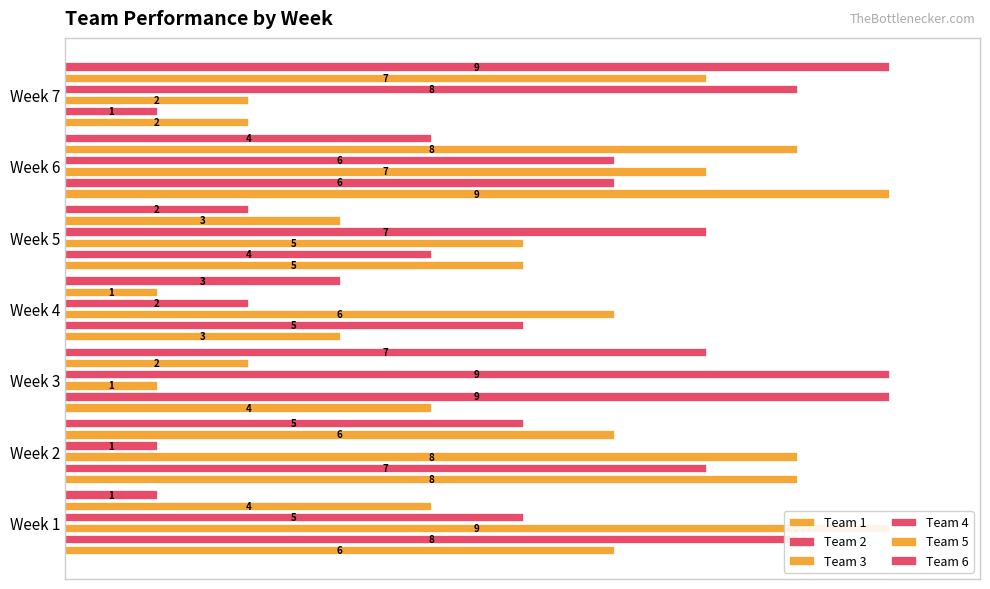

Which series has the widest spread of values?

Team 2